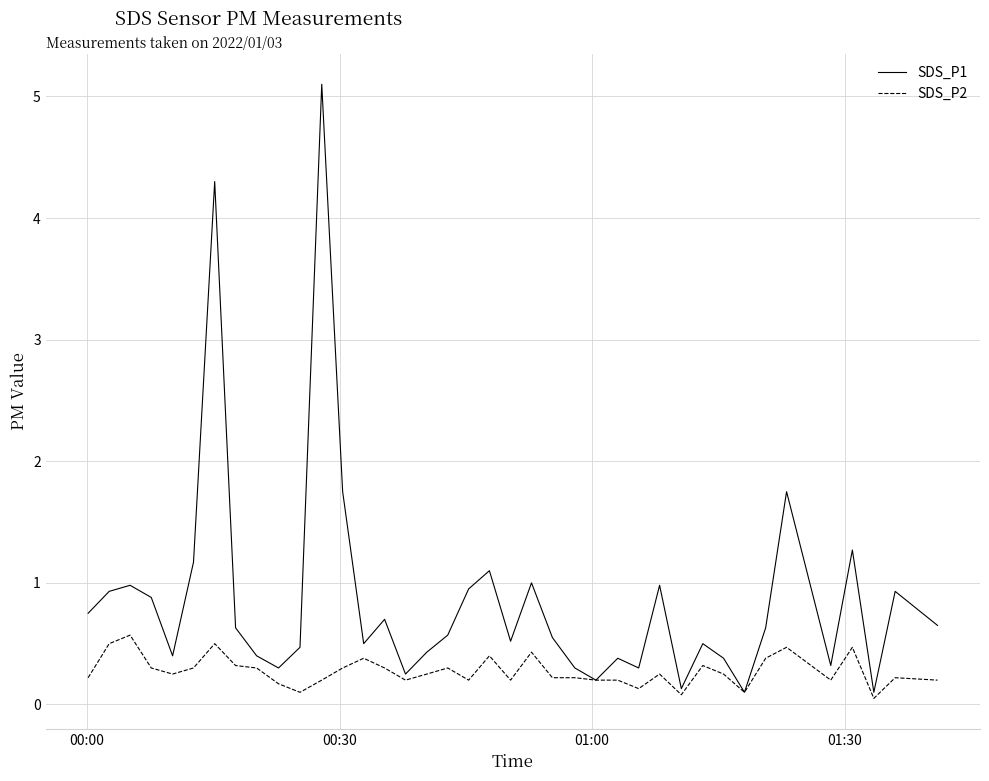

Is this an area chart (filled region under the line)?

No